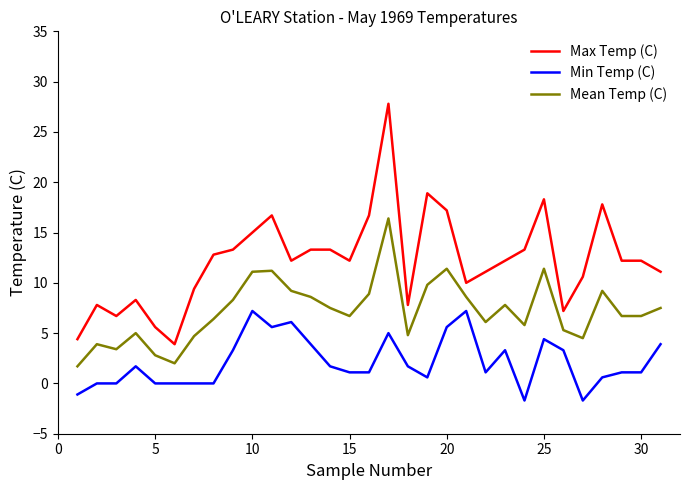

Rank the series by their average value, from highest to lowest.

Max Temp (C), Mean Temp (C), Min Temp (C)